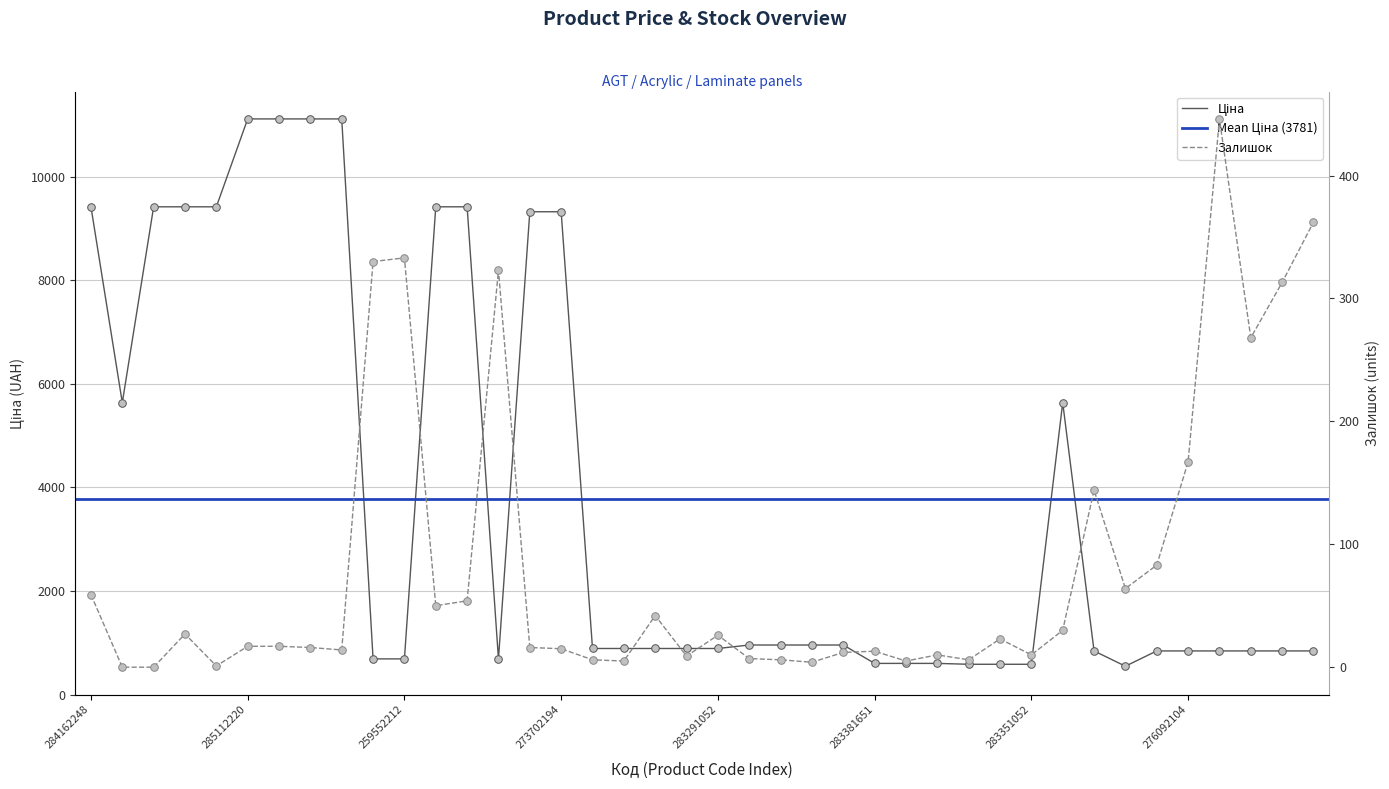

At how many categories does at least one series exceed 5475?

14